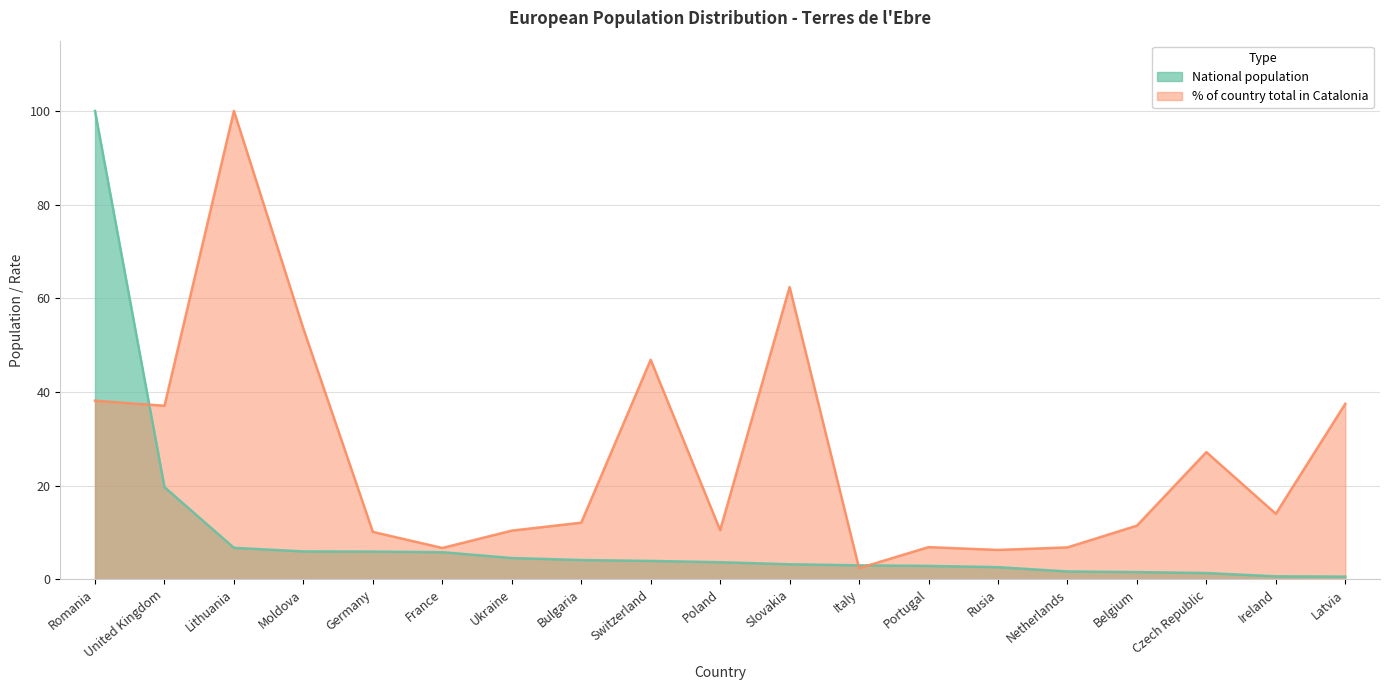

What is the average value of the National population series?

9.4